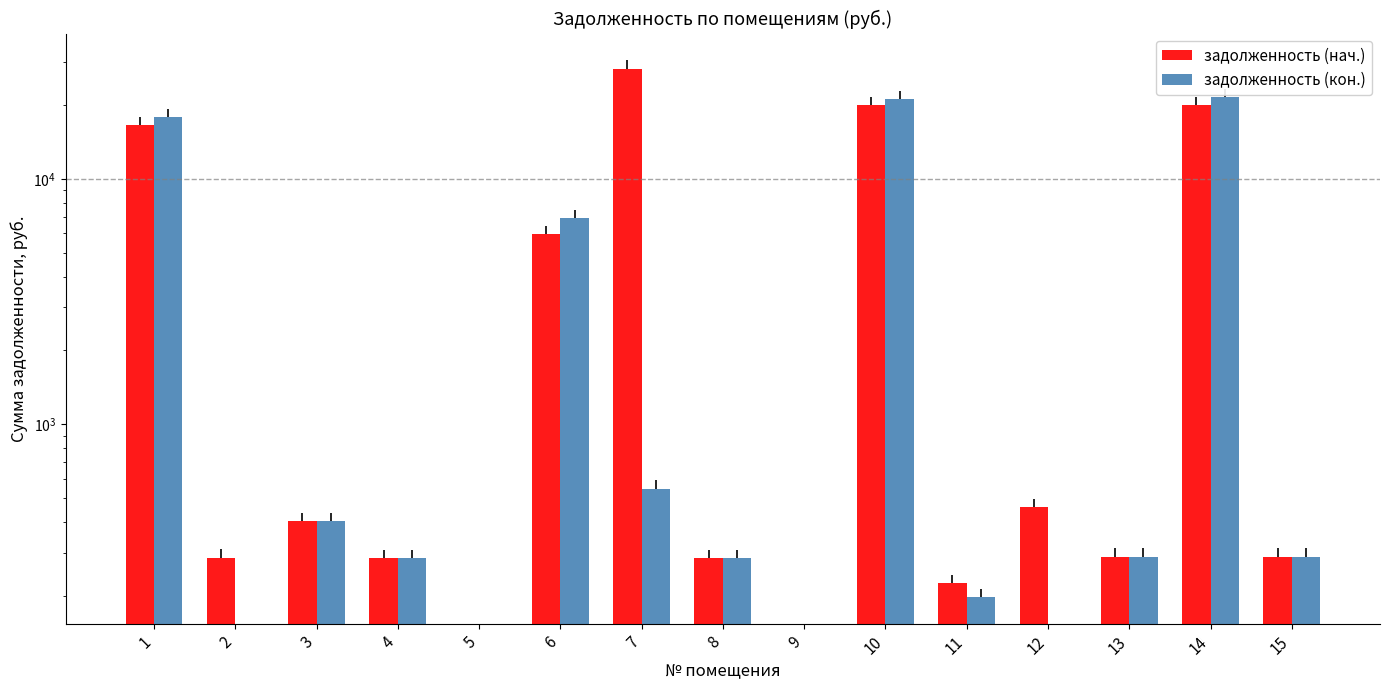

Which series has the largest range (max minus min)?

задолженность (нач.)